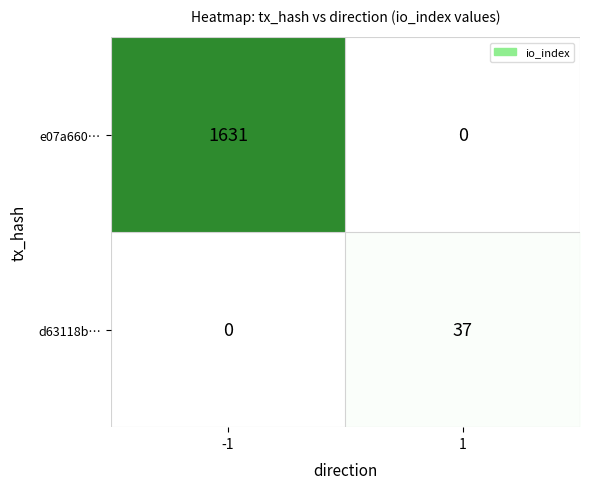

What is the difference between the e07a660… values at -1 and 1?

1631